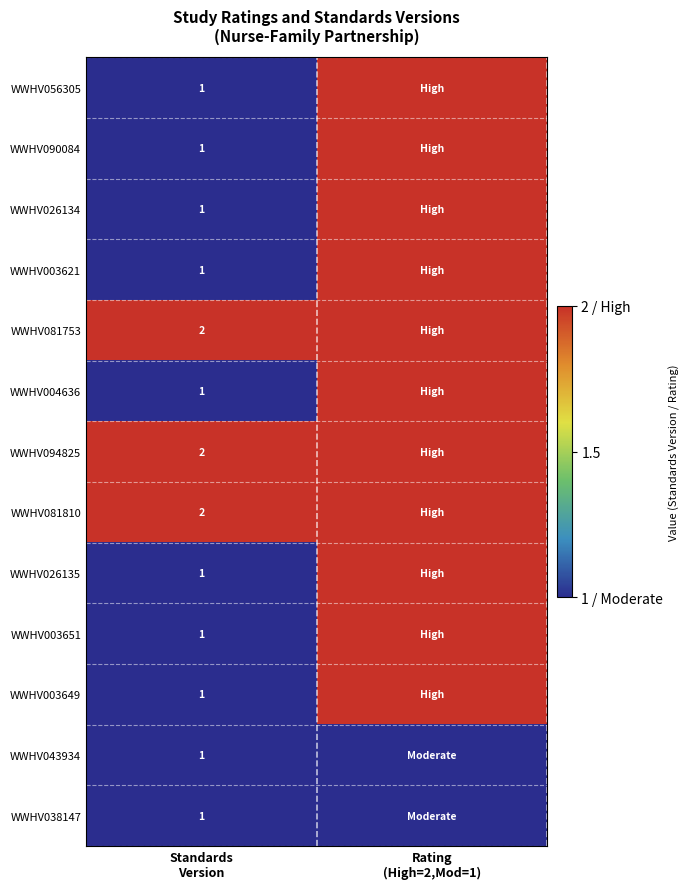

What is the maximum value for WWHV003649?

2